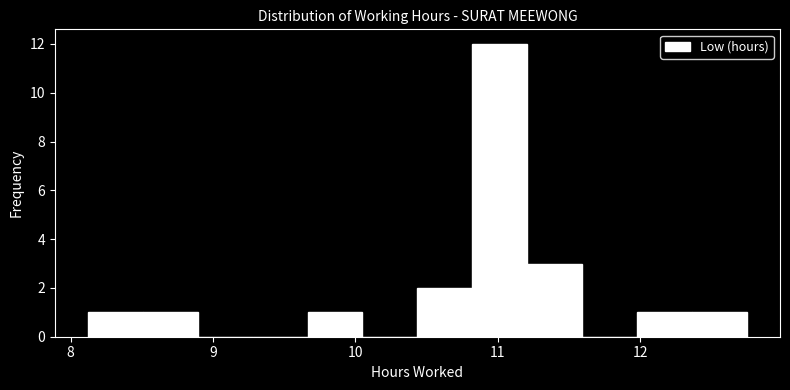

Around what value on the x-axis is the tallest bar? Give the approximate position of its centre, as read against the axis.

11.0